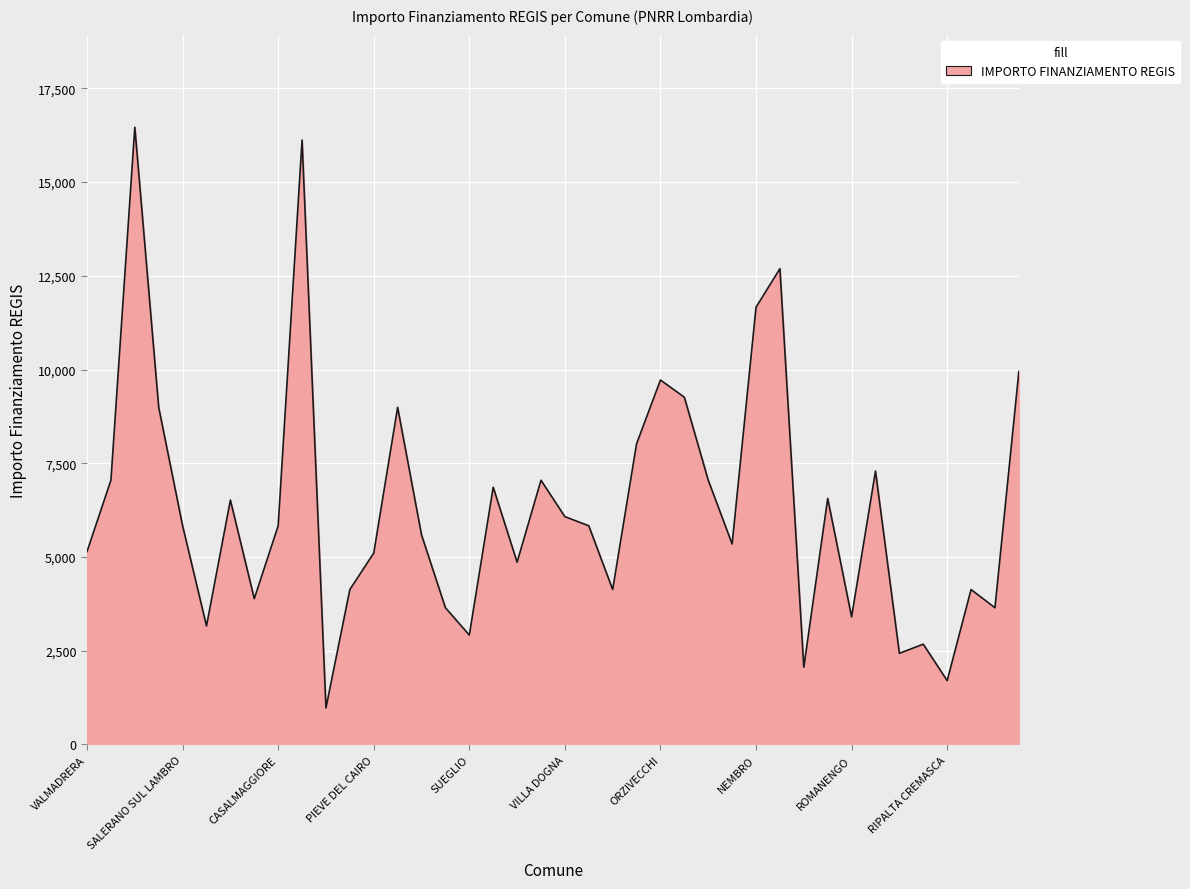

What is the maximum value shown in the chart?

16464